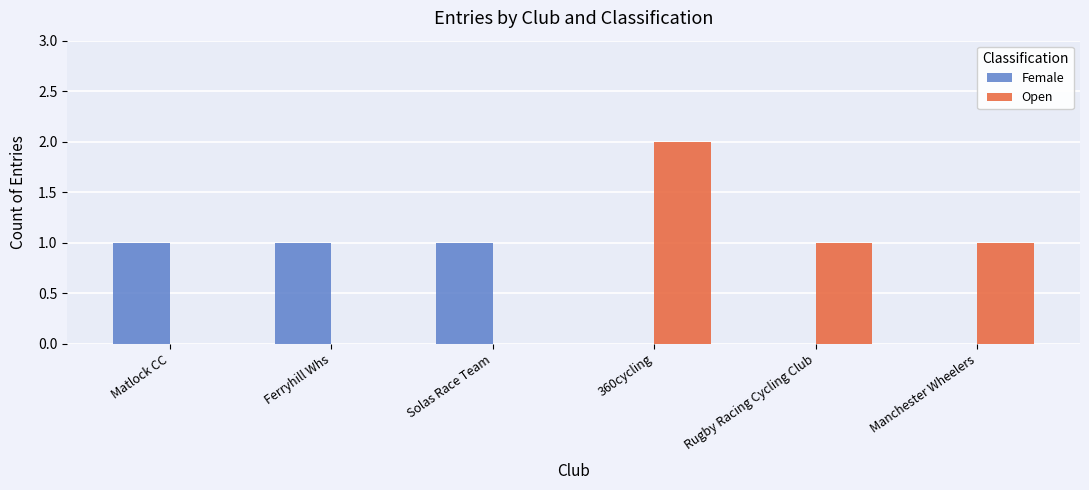

At which label does Open first exceed 1?

360cycling